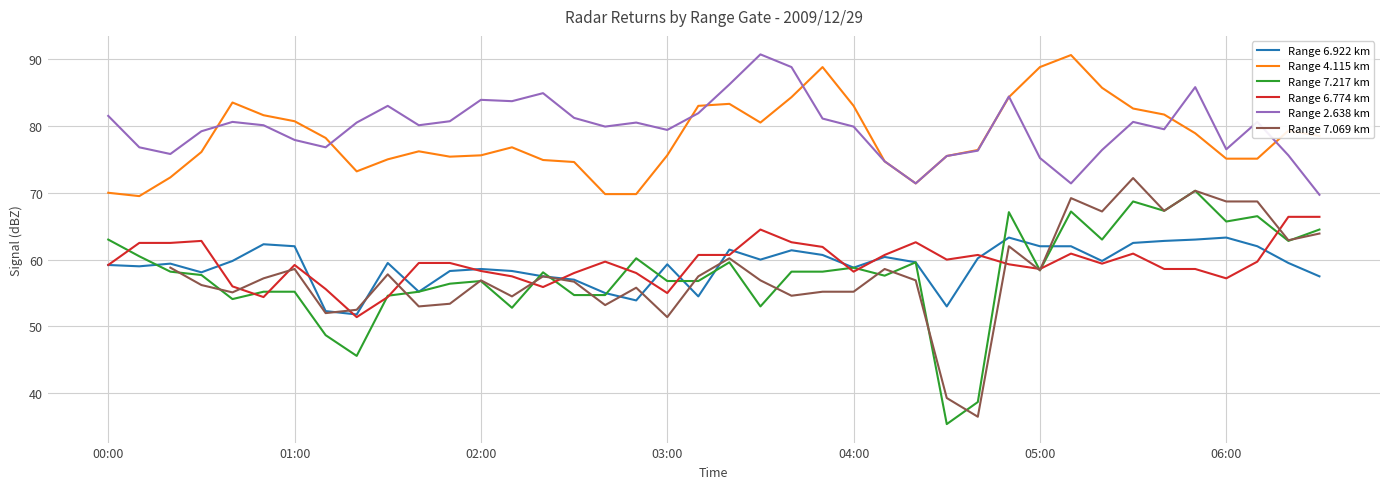

What is the sum of all Range 6.922 km values?

2364.3